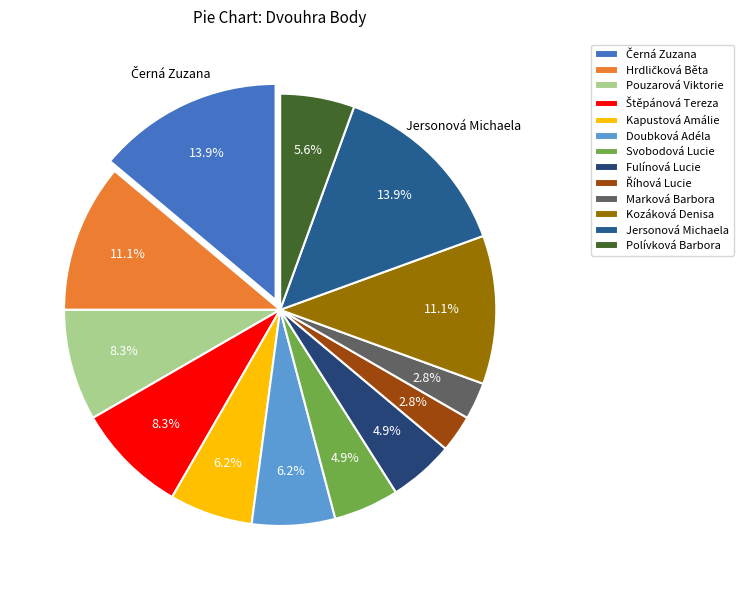

Count the number of slices in the pie.

13